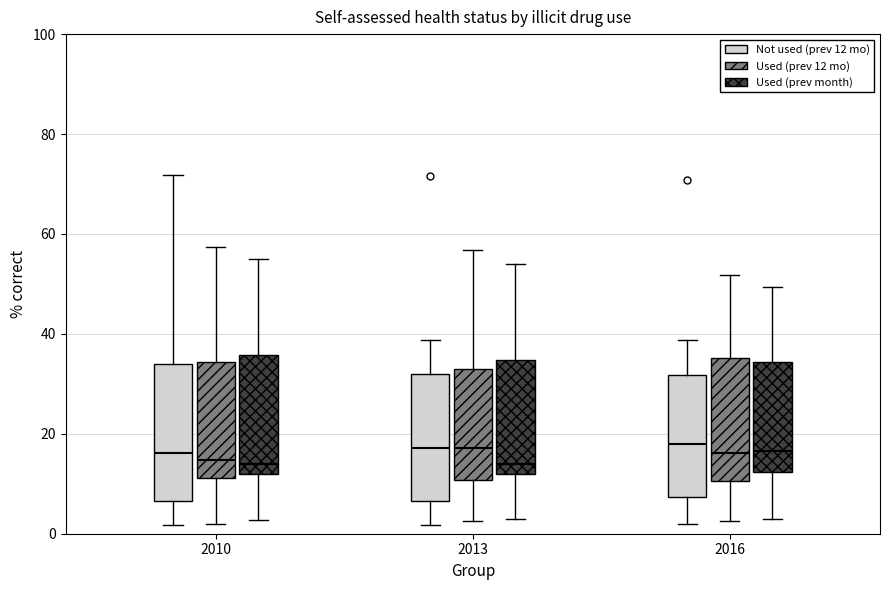

Reading left to right, transcribe this box plot: for each box, give where its median line is, the range the box spans, and where its two whiskers end, as read against the y-axis. The values are not printed on the chart, so give them approximately, as read against the axis.

2010 (Not used (prev 12 mo)): median 16, box 6 to 34, whiskers 2 to 72
2010 (Used (prev 12 mo)): median 14, box 12 to 34, whiskers 2 to 58
2010 (Used (prev month)): median 14, box 12 to 36, whiskers 2 to 54
2013 (Not used (prev 12 mo)): median 18, box 6 to 32, whiskers 2 to 38
2013 (Used (prev 12 mo)): median 18, box 10 to 32, whiskers 2 to 56
2013 (Used (prev month)): median 14, box 12 to 34, whiskers 4 to 54
2016 (Not used (prev 12 mo)): median 18, box 8 to 32, whiskers 2 to 38
2016 (Used (prev 12 mo)): median 16, box 10 to 36, whiskers 2 to 52
2016 (Used (prev month)): median 16, box 12 to 34, whiskers 2 to 50